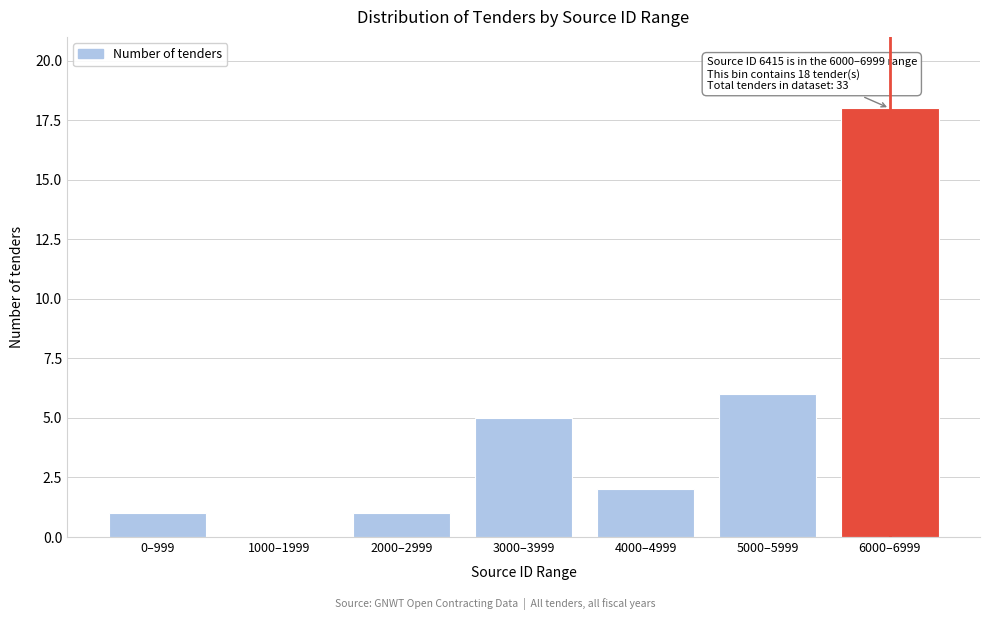

Reading left to right, transcribe all the data shown in this chart.

0–999=1	1000–1999=0	2000–2999=1	3000–3999=5	4000–4999=2	5000–5999=6	6000–6999=18